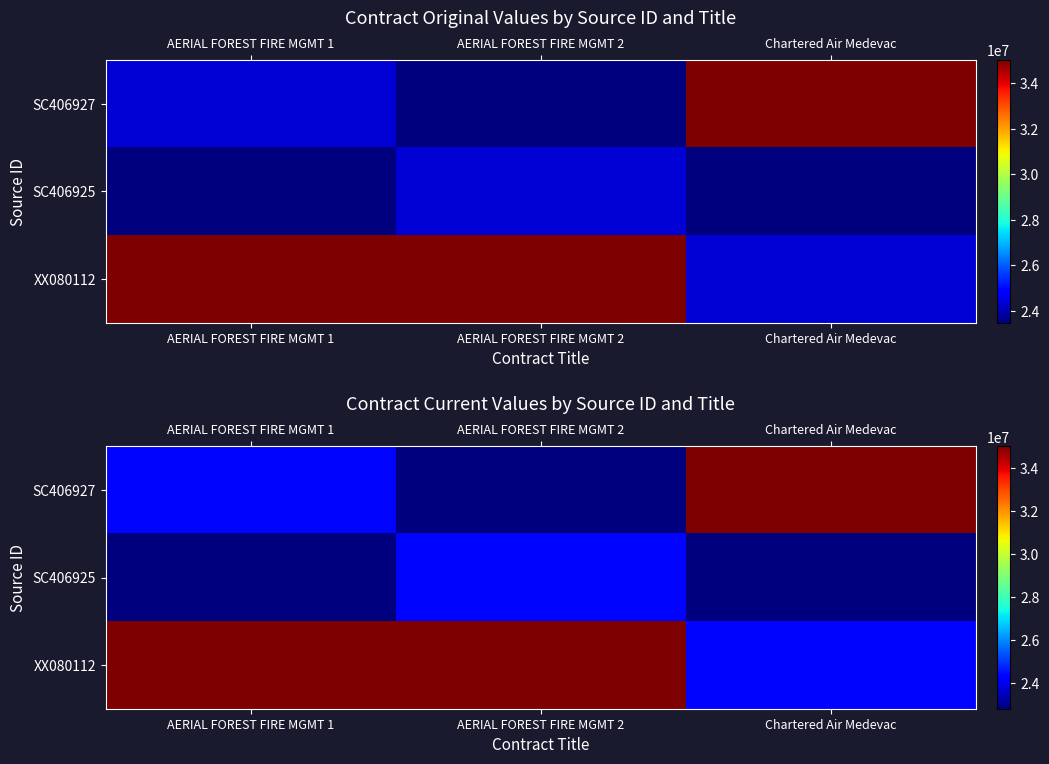

What is the difference between the SC406925 values at AERIAL FOREST FIRE MGMT 2 and Chartered Air Medevac?

1577544.2